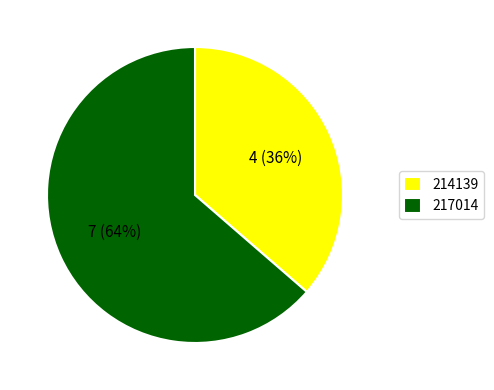

Which slice represents more than half of the pie?

217014